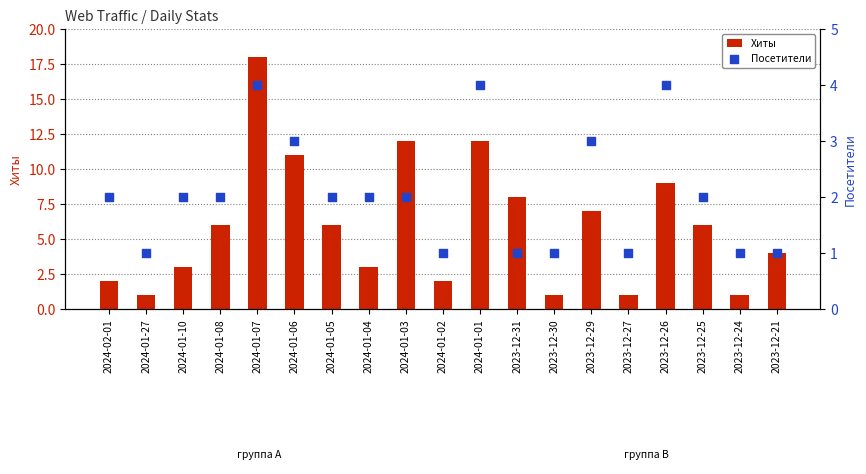

Which series has the largest total across all categories?

Хиты